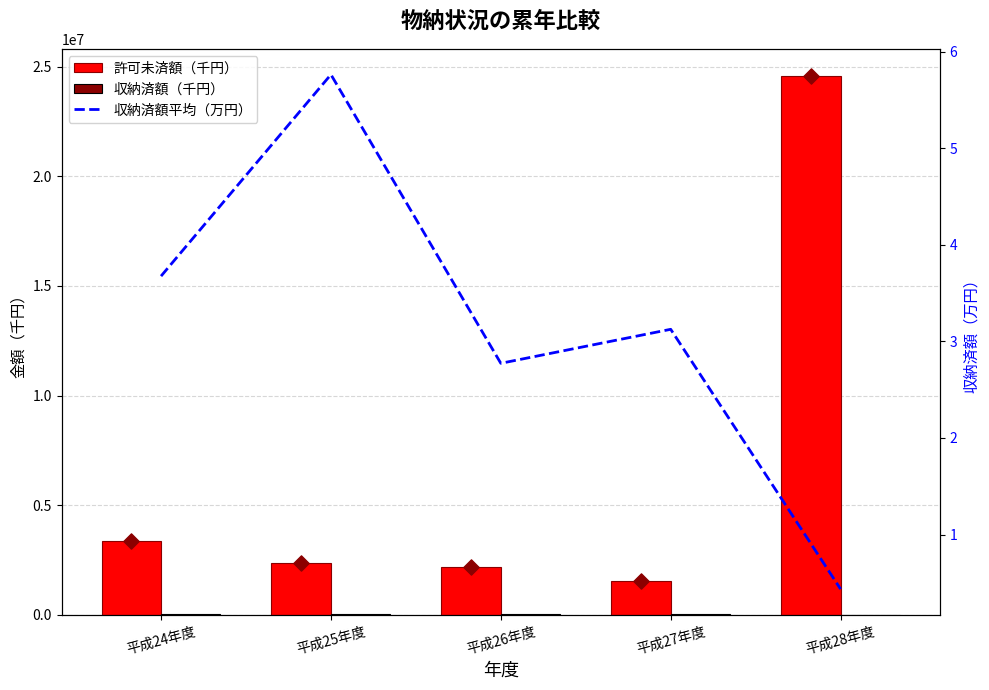

Is the value of 許可未済額（千円） at 平成26年度 greater than the value of 収納済額（千円） at 平成24年度?

Yes